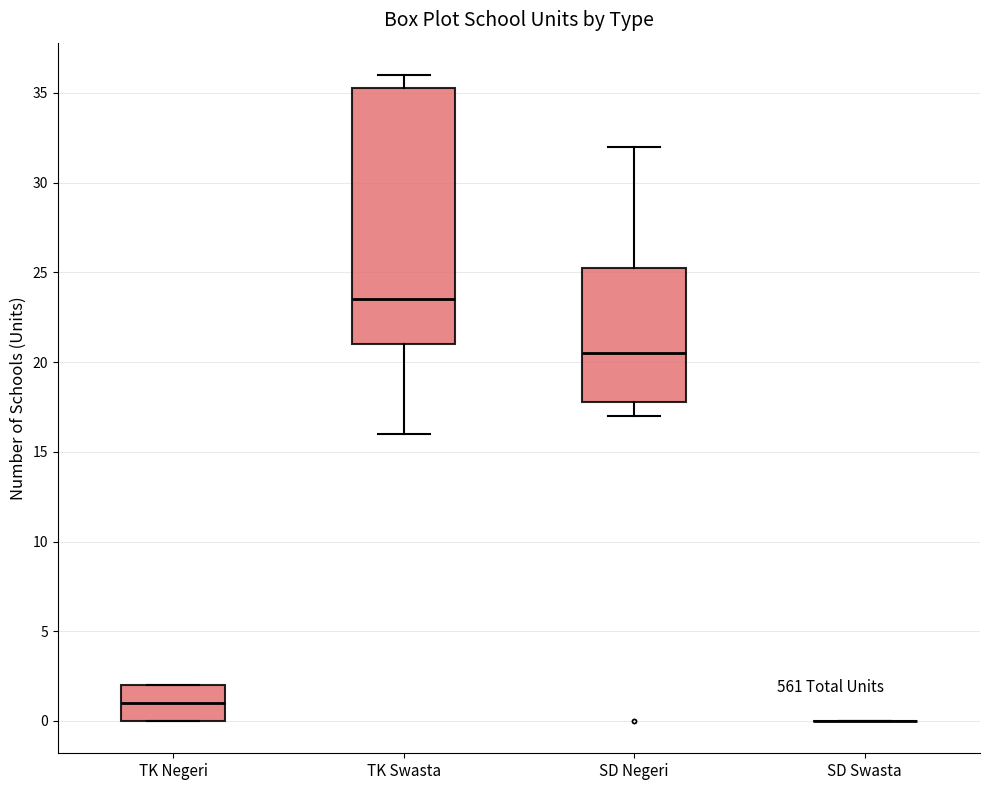

Reading left to right, transcribe this box plot: for each box, give where its median line is, the range the box spans, and where its two whiskers end, as read against the y-axis. The values are not printed on the chart, so give them approximately, as read against the axis.

TK Negeri: median 1.0, box 0.0 to 2.0, whiskers 0.0 to 2.0
TK Swasta: median 23.5, box 21.0 to 35.5, whiskers 16.0 to 36.0
SD Negeri: median 20.5, box 18.0 to 25.5, whiskers 17.0 to 32.0
SD Swasta: box collapsed to a line at 0.0, whiskers 0.0 to 0.0